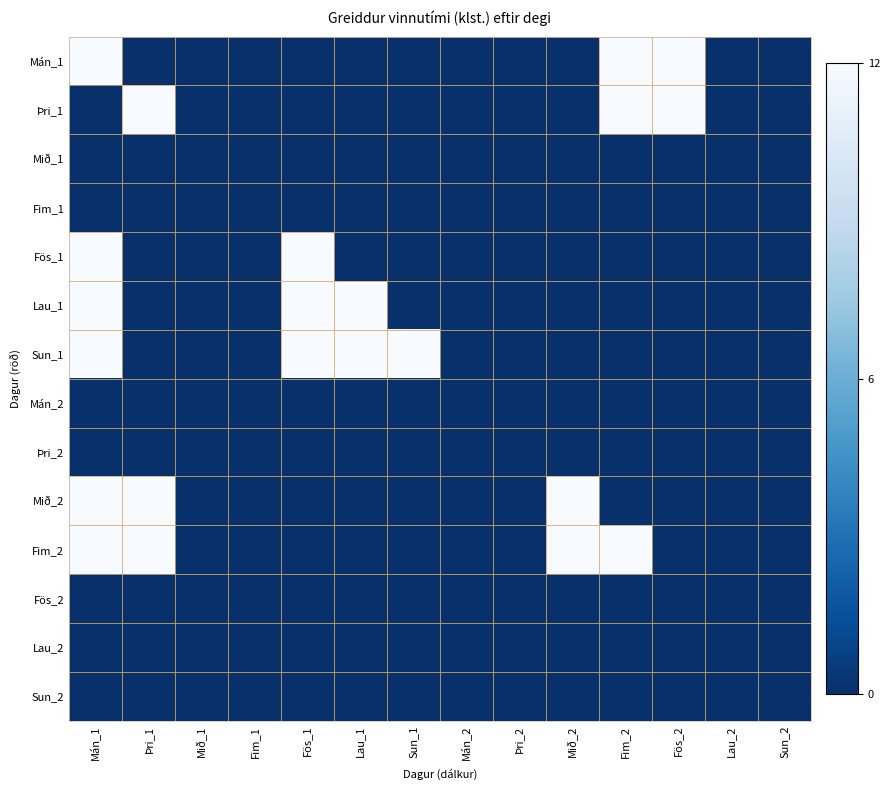

Reading left to right, what are all the values shown in this chart?

Mán_1: Mán_1=12	Þri_1=0	Mið_1=0	Fim_1=0	Fös_1=0	Lau_1=0	Sun_1=0	Mán_2=0	Þri_2=0	Mið_2=0	Fim_2=12	Fös_2=12	Lau_2=0	Sun_2=0
Þri_1: Mán_1=0	Þri_1=12	Mið_1=0	Fim_1=0	Fös_1=0	Lau_1=0	Sun_1=0	Mán_2=0	Þri_2=0	Mið_2=0	Fim_2=12	Fös_2=12	Lau_2=0	Sun_2=0
Mið_1: Mán_1=0	Þri_1=0	Mið_1=0	Fim_1=0	Fös_1=0	Lau_1=0	Sun_1=0	Mán_2=0	Þri_2=0	Mið_2=0	Fim_2=0	Fös_2=0	Lau_2=0	Sun_2=0
Fim_1: Mán_1=0	Þri_1=0	Mið_1=0	Fim_1=0	Fös_1=0	Lau_1=0	Sun_1=0	Mán_2=0	Þri_2=0	Mið_2=0	Fim_2=0	Fös_2=0	Lau_2=0	Sun_2=0
Fös_1: Mán_1=12	Þri_1=0	Mið_1=0	Fim_1=0	Fös_1=12	Lau_1=0	Sun_1=0	Mán_2=0	Þri_2=0	Mið_2=0	Fim_2=0	Fös_2=0	Lau_2=0	Sun_2=0
Lau_1: Mán_1=12	Þri_1=0	Mið_1=0	Fim_1=0	Fös_1=12	Lau_1=12	Sun_1=0	Mán_2=0	Þri_2=0	Mið_2=0	Fim_2=0	Fös_2=0	Lau_2=0	Sun_2=0
Sun_1: Mán_1=12	Þri_1=0	Mið_1=0	Fim_1=0	Fös_1=12	Lau_1=12	Sun_1=12	Mán_2=0	Þri_2=0	Mið_2=0	Fim_2=0	Fös_2=0	Lau_2=0	Sun_2=0
Mán_2: Mán_1=0	Þri_1=0	Mið_1=0	Fim_1=0	Fös_1=0	Lau_1=0	Sun_1=0	Mán_2=0	Þri_2=0	Mið_2=0	Fim_2=0	Fös_2=0	Lau_2=0	Sun_2=0
Þri_2: Mán_1=0	Þri_1=0	Mið_1=0	Fim_1=0	Fös_1=0	Lau_1=0	Sun_1=0	Mán_2=0	Þri_2=0	Mið_2=0	Fim_2=0	Fös_2=0	Lau_2=0	Sun_2=0
Mið_2: Mán_1=12	Þri_1=12	Mið_1=0	Fim_1=0	Fös_1=0	Lau_1=0	Sun_1=0	Mán_2=0	Þri_2=0	Mið_2=12	Fim_2=0	Fös_2=0	Lau_2=0	Sun_2=0
Fim_2: Mán_1=12	Þri_1=12	Mið_1=0	Fim_1=0	Fös_1=0	Lau_1=0	Sun_1=0	Mán_2=0	Þri_2=0	Mið_2=12	Fim_2=12	Fös_2=0	Lau_2=0	Sun_2=0
Fös_2: Mán_1=0	Þri_1=0	Mið_1=0	Fim_1=0	Fös_1=0	Lau_1=0	Sun_1=0	Mán_2=0	Þri_2=0	Mið_2=0	Fim_2=0	Fös_2=0	Lau_2=0	Sun_2=0
Lau_2: Mán_1=0	Þri_1=0	Mið_1=0	Fim_1=0	Fös_1=0	Lau_1=0	Sun_1=0	Mán_2=0	Þri_2=0	Mið_2=0	Fim_2=0	Fös_2=0	Lau_2=0	Sun_2=0
Sun_2: Mán_1=0	Þri_1=0	Mið_1=0	Fim_1=0	Fös_1=0	Lau_1=0	Sun_1=0	Mán_2=0	Þri_2=0	Mið_2=0	Fim_2=0	Fös_2=0	Lau_2=0	Sun_2=0